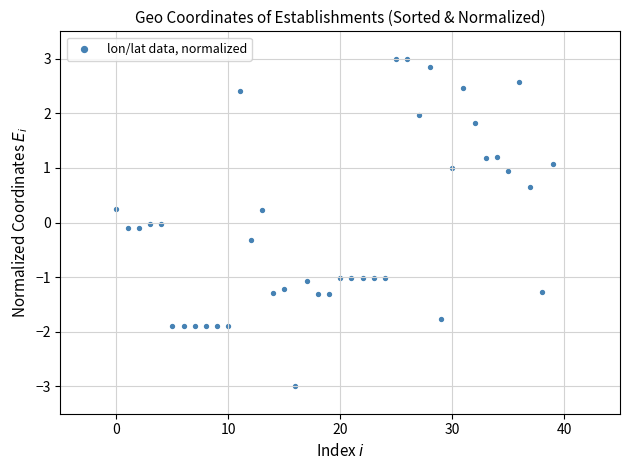

What is the range of Y values (max minus min)?

6.0